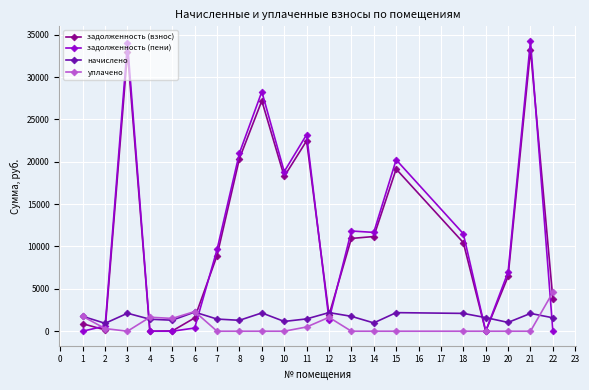

What are all the series names shown in the legend?

задолженность (взнос), задолженность (пени), начислено, уплачено